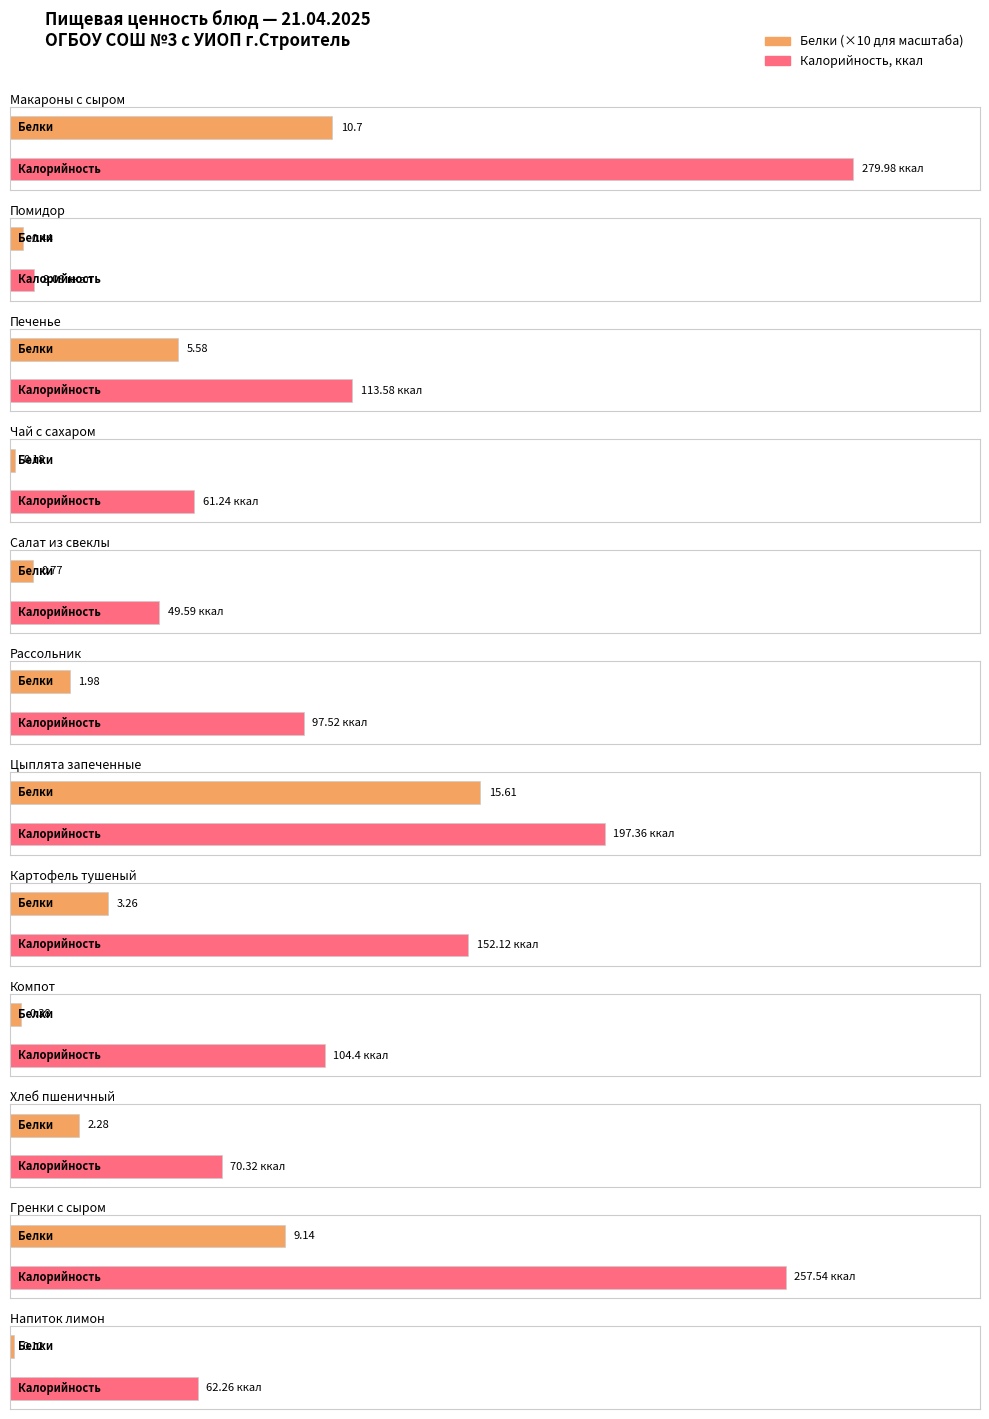

What value does the Калорийность series have at Печенье?

113.6